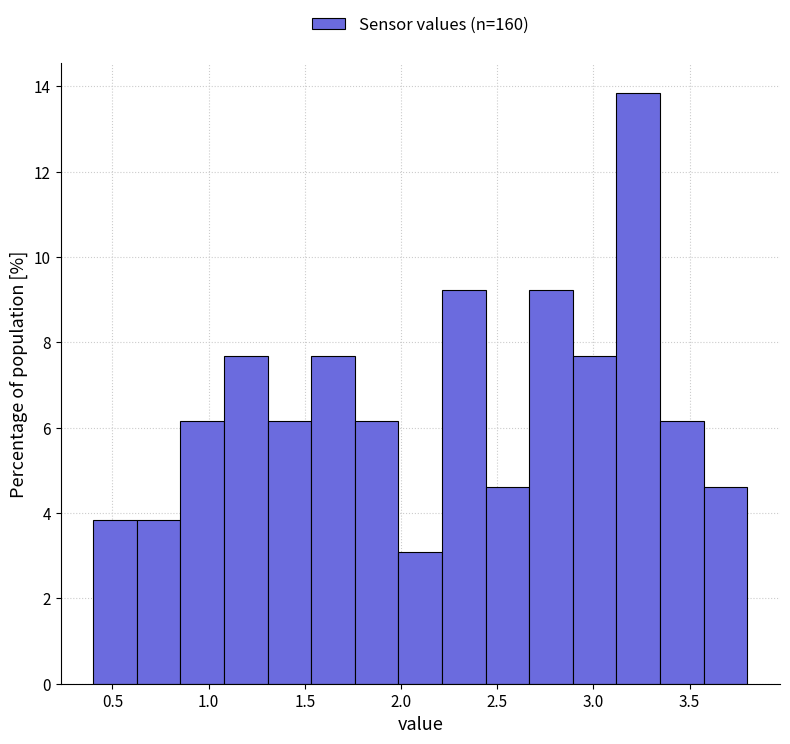

Reading left to right, list every bar in this chart as the range it spans on the x-axis followed by its height. Neither the bar edges nor the heights are printed on the chart, so give them approximately, as read against the axes.

0.40 to 0.65: 3.8
0.65 to 0.85: 3.8
0.85 to 1.10: 6.2
1.10 to 1.30: 7.6
1.30 to 1.55: 6.2
1.55 to 1.75: 7.6
1.75 to 2.00: 6.2
2.00 to 2.20: 3.0
2.20 to 2.45: 9.2
2.45 to 2.65: 4.6
2.65 to 2.90: 9.2
2.90 to 3.10: 7.6
3.10 to 3.35: 13.8
3.35 to 3.55: 6.2
3.55 to 3.80: 4.6